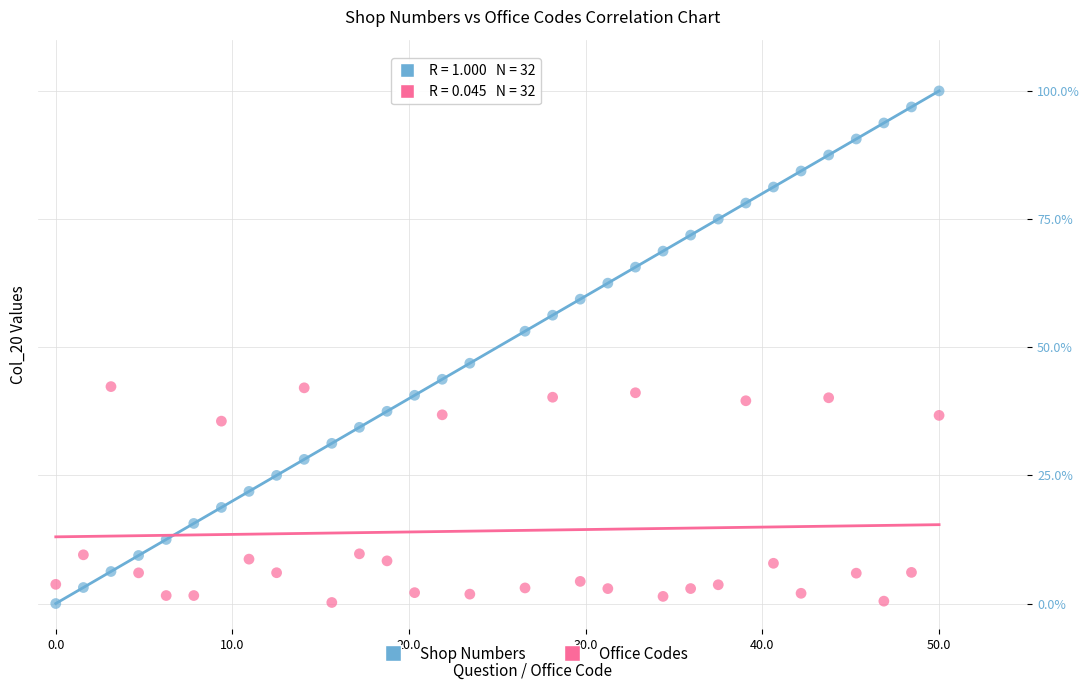

Which series reaches the maximum Y coordinate?

Shop Numbers